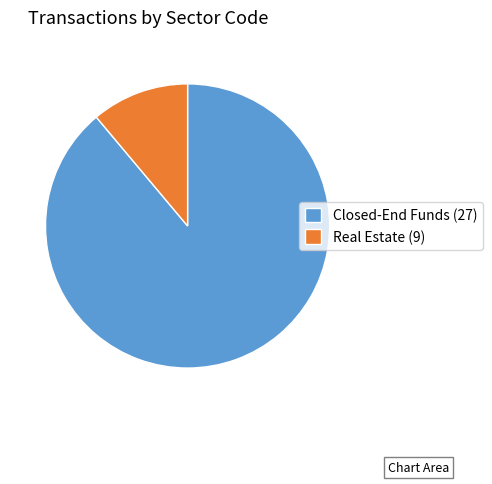

Which slice is the largest?

Closed-End Funds (27)